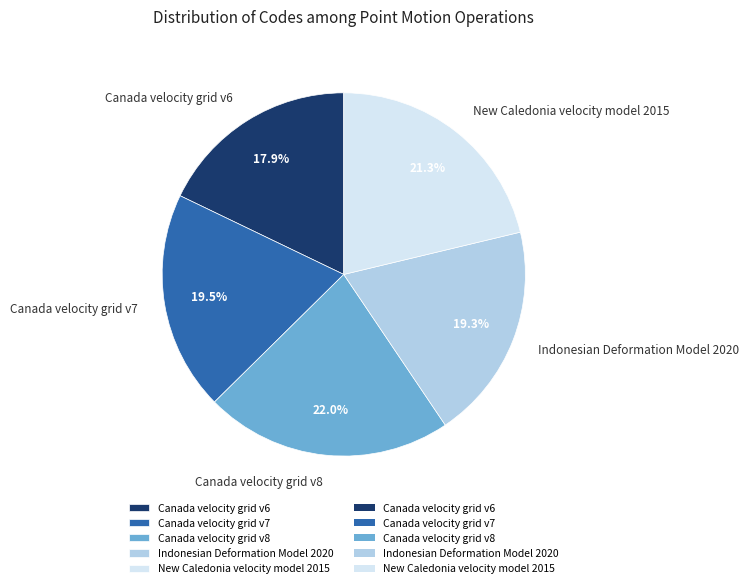

To the nearest percent, what is the average slice percentage?

20%